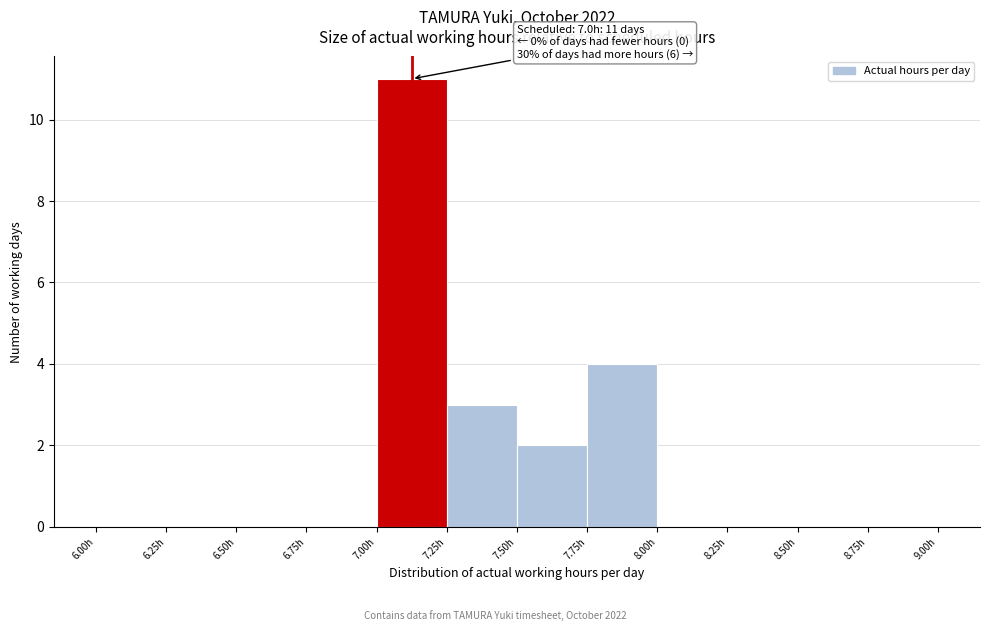

Over which range of the x-axis is the bar tallest?

7.00 to 7.25